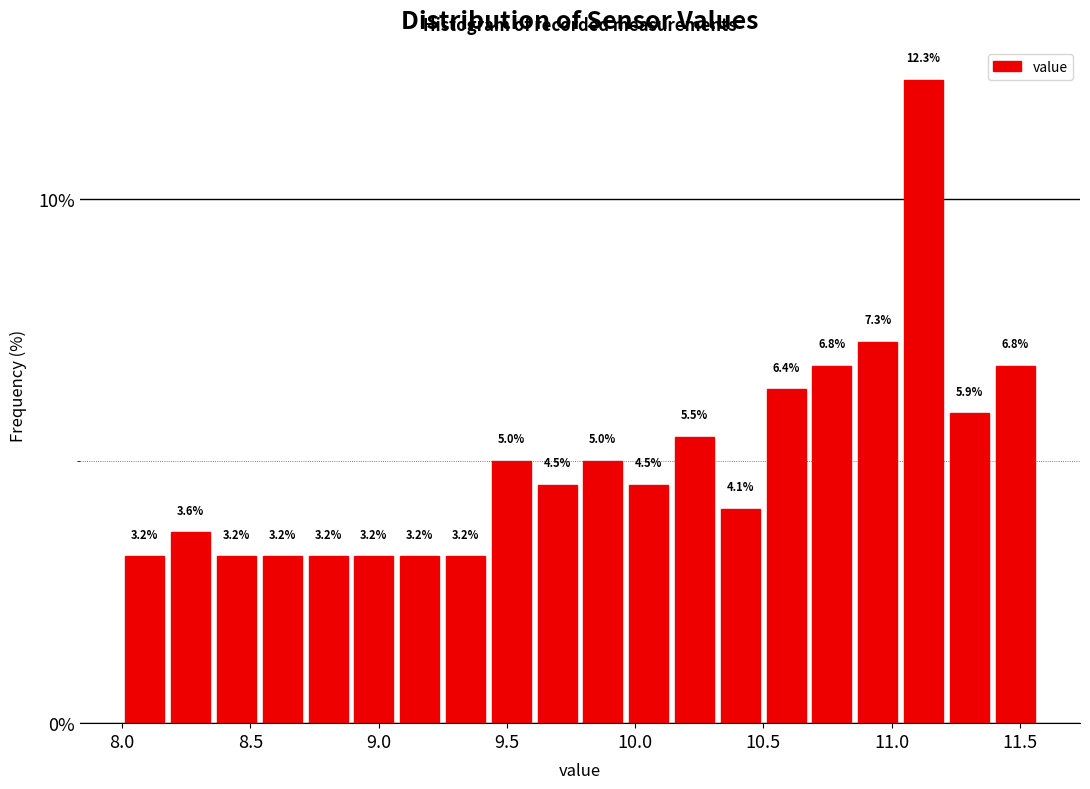

Around what value on the x-axis is the tallest bar? Give the approximate position of its centre, as read against the axis.

11.10